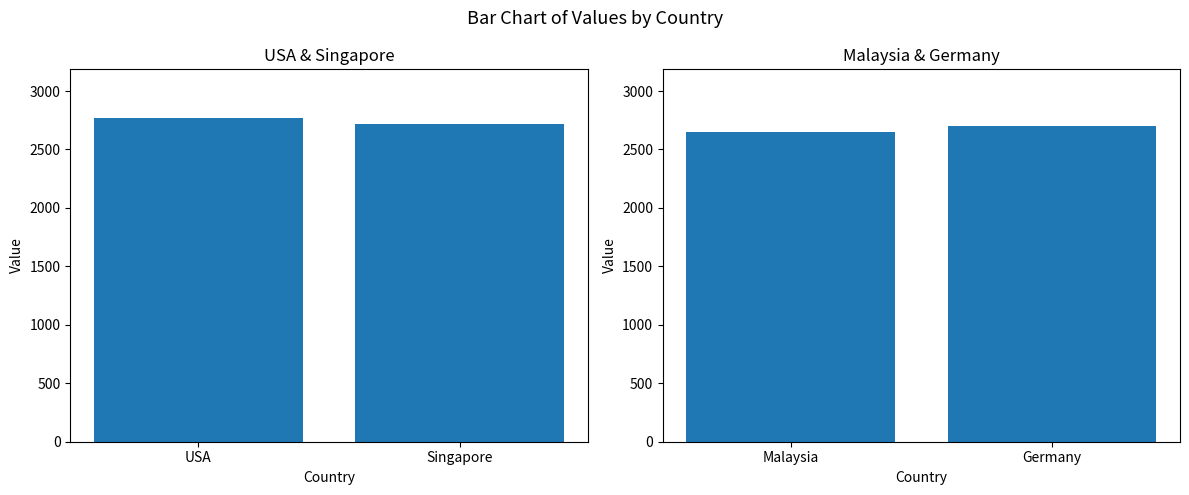

How many values are between 2650 and 2700?

2